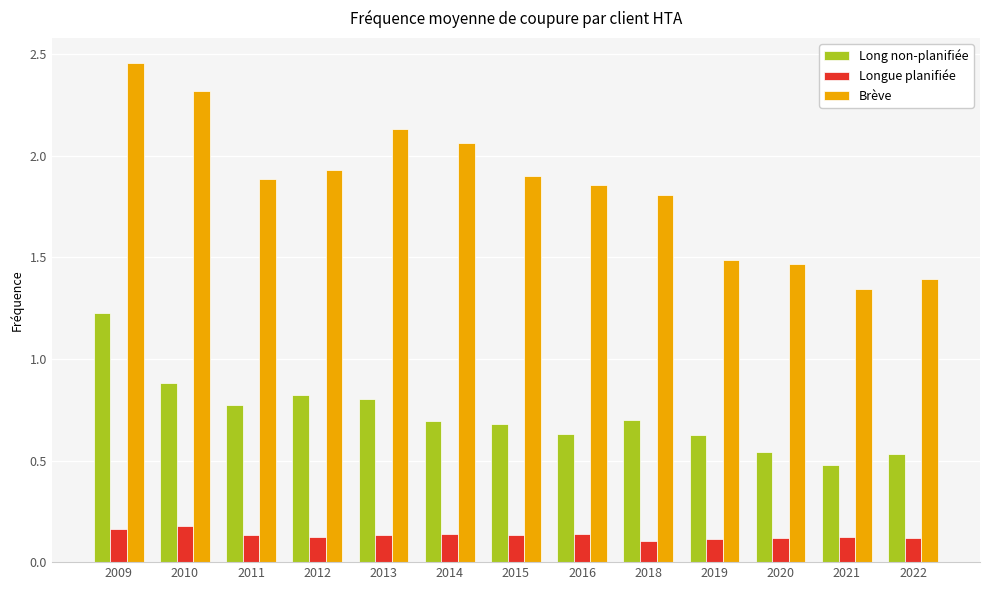

Is it true that Brève equals 1.9 at 2015?

True